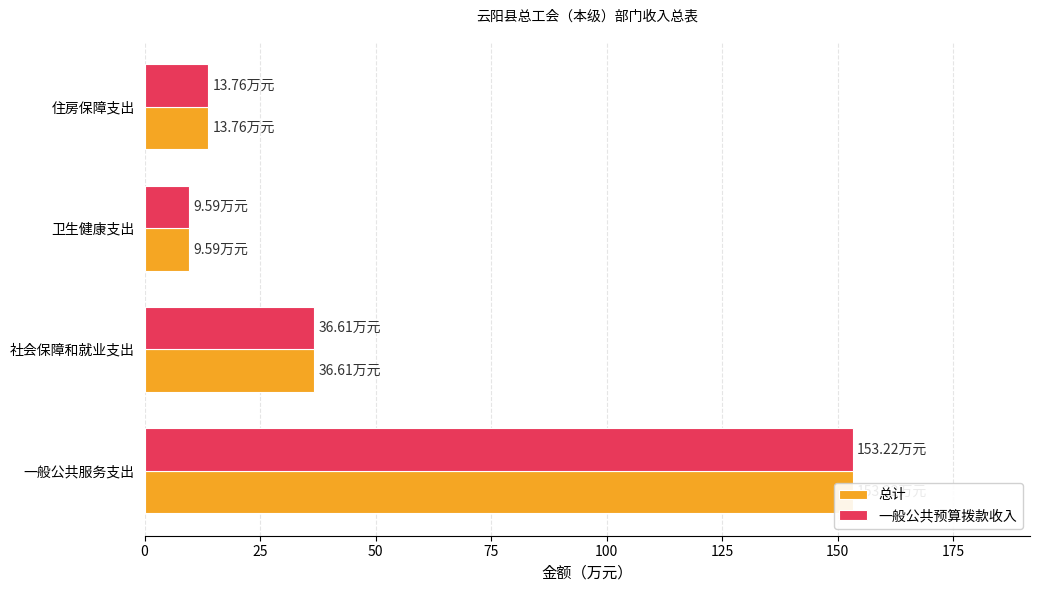

Reading left to right, transcribe all the data shown in this chart.

总计: 153.2	36.6	9.6	13.8
一般公共预算拨款收入: 153.2	36.6	9.6	13.8